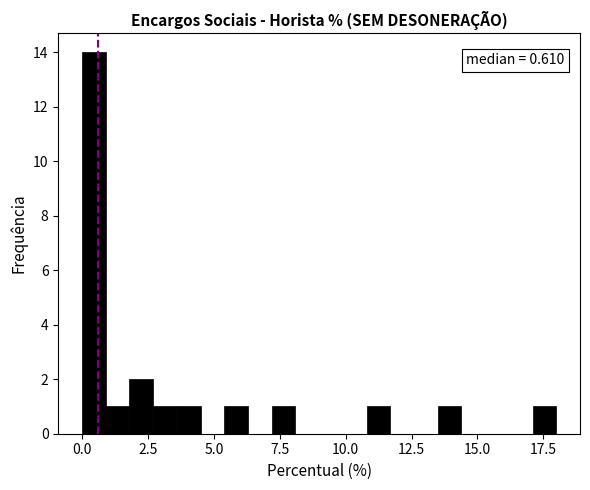

Around what value on the x-axis is the tallest bar? Give the approximate position of its centre, as read against the axis.

0.5